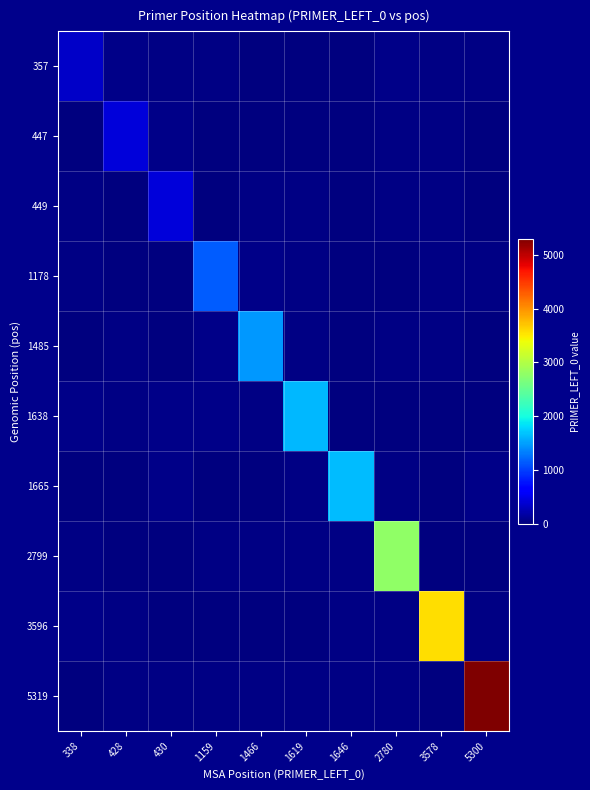

Reading left to right, extract all data points from this chart.

357: 338=338.0	428=47.5	430=36.6	1159=29.9	1466=7.8	1619=7.8	1646=2.9	2780=43.3	3578=30.1	5300=35.4
447: 338=1.0	428=428.0	430=41.6	1159=10.6	1466=9.1	1619=9.2	1646=15.2	2780=26.2	3578=21.6	5300=14.6
449: 338=30.6	428=7.0	430=430.0	1159=18.3	1466=22.8	1619=39.3	1646=10.0	2780=25.7	3578=29.6	5300=2.3
1178: 338=30.4	428=8.5	430=3.3	1159=1159.0	1466=48.3	1619=40.4	1646=15.2	2780=4.9	3578=34.2	5300=22.0
1485: 338=6.1	428=24.8	430=1.7	1159=45.5	1466=1466.0	1619=33.1	1646=15.6	2780=26.0	3578=27.3	5300=9.2
1638: 338=48.5	428=38.8	430=47.0	1159=44.7	1466=29.9	1619=1619.0	1646=4.4	2780=9.8	3578=2.3	5300=16.3
1665: 338=19.4	428=13.6	430=41.4	1159=17.8	1466=14.0	1619=27.1	1646=1646.0	2780=40.1	3578=3.7	5300=49.3
2799: 338=38.6	428=9.9	430=0.3	1159=40.8	1466=35.3	1619=36.5	1646=38.6	2780=2780.0	3578=17.9	5300=5.8
3596: 338=43.2	428=31.2	430=16.5	1159=3.2	1466=15.5	1619=16.3	1646=36.5	2780=31.9	3578=3578.0	5300=23.6
5319: 338=6.0	428=35.7	430=38.0	1159=28.1	1466=38.5	1619=24.7	1646=26.1	2780=21.4	3578=1.3	5300=5300.0